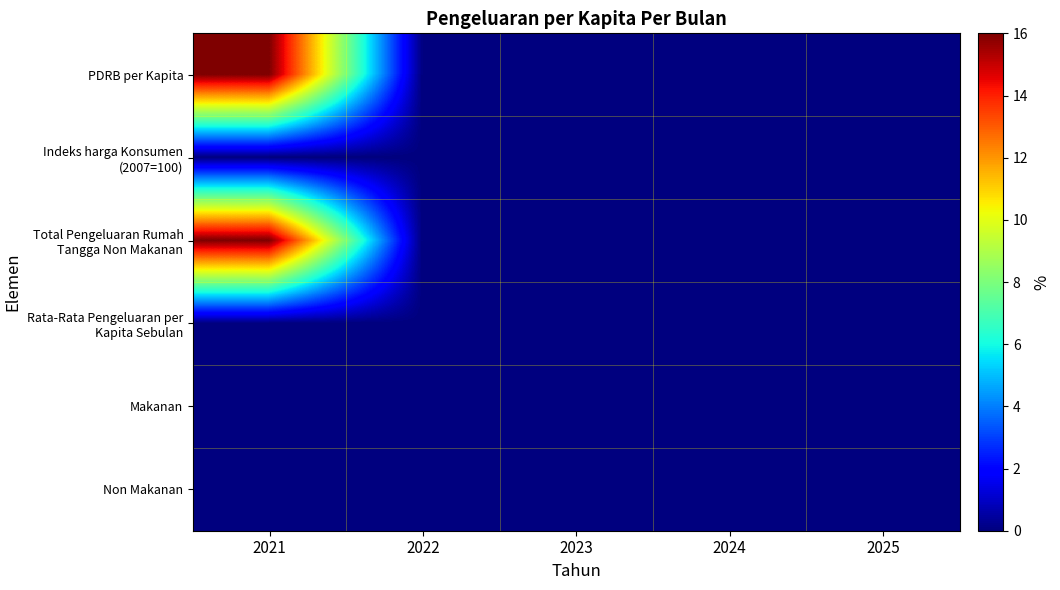

Reading right to left, transcribe all the data shown in this chart.

PDRB per Kapita: 2025=0	2024=0	2023=0	2022=0	2021=16
Indeks harga Konsumen (2007=100): 2025=0	2024=0	2023=0	2022=0	2021=0
Total Pengeluaran Rumah Tangga Non Makanan: 2025=0	2024=0	2023=0	2022=0	2021=16
Rata-Rata Pengeluaran per Kapita Sebulan: 2025=0	2024=0	2023=0	2022=0	2021=0
Makanan: 2025=0	2024=0	2023=0	2022=0	2021=0
Non Makanan: 2025=0	2024=0	2023=0	2022=0	2021=0